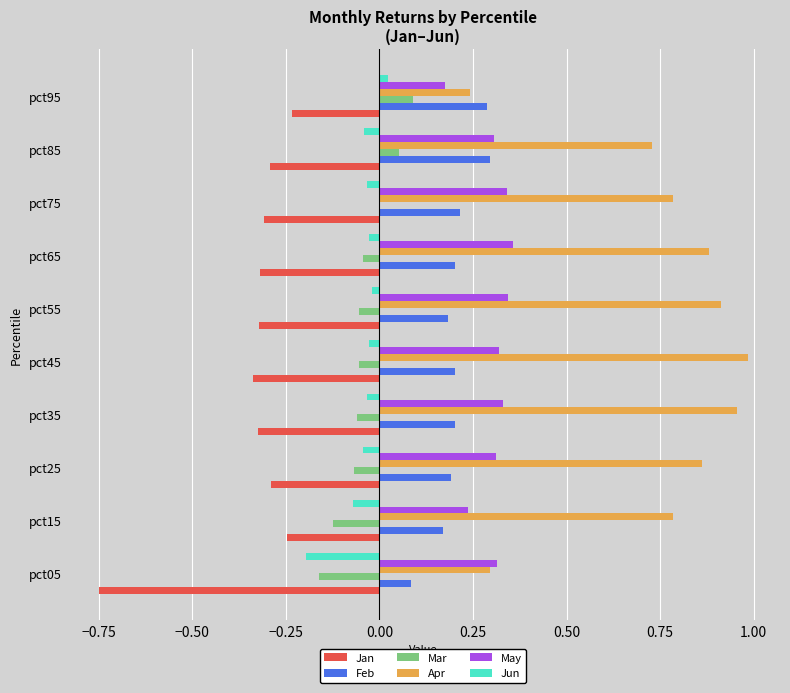

What is the sum of all Mar values?

-0.4